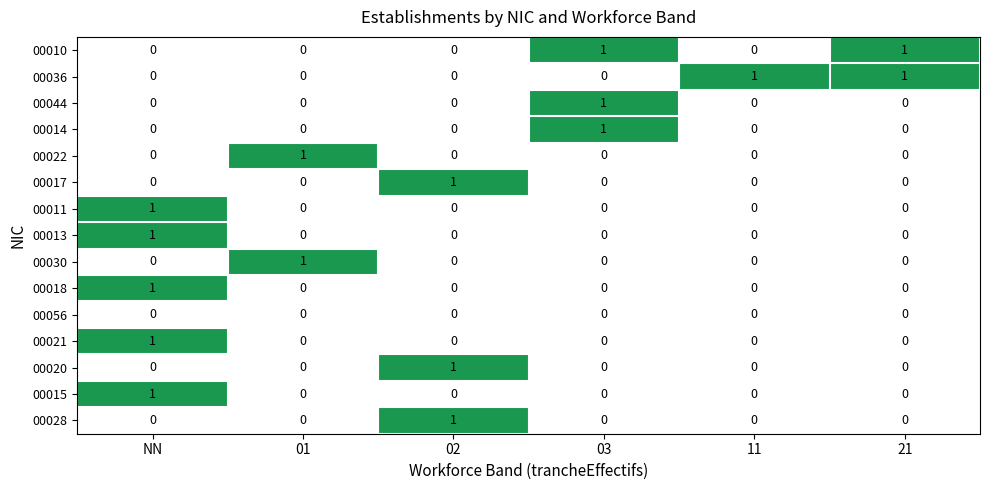

Which category has the highest value across all series?

03